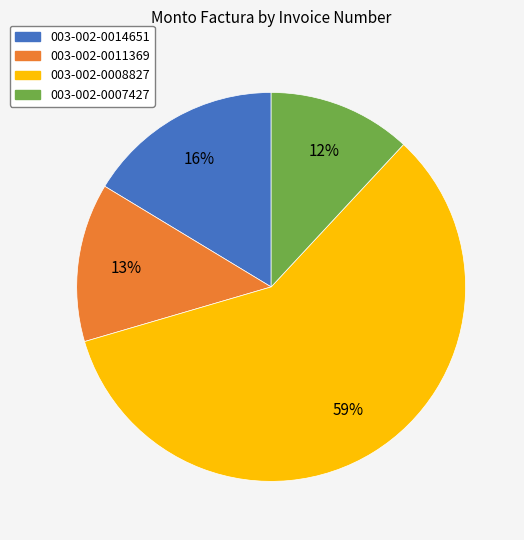

How many slices are in this pie chart?

4